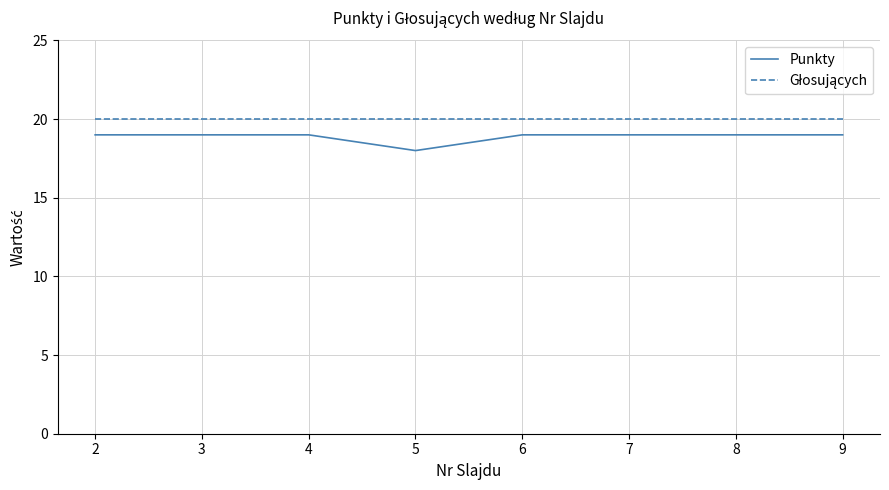

Which category has the lowest value in the Punkty series?

5